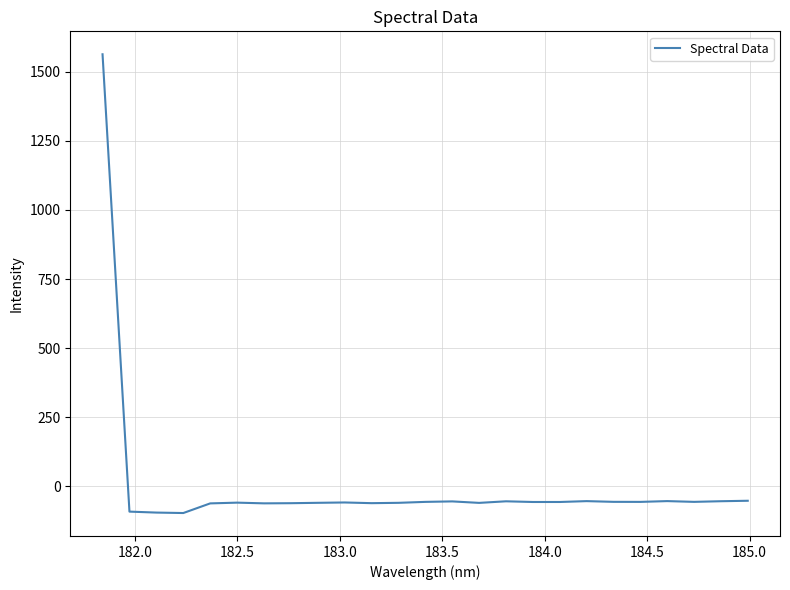

What is the smallest value displayed?

-96.0